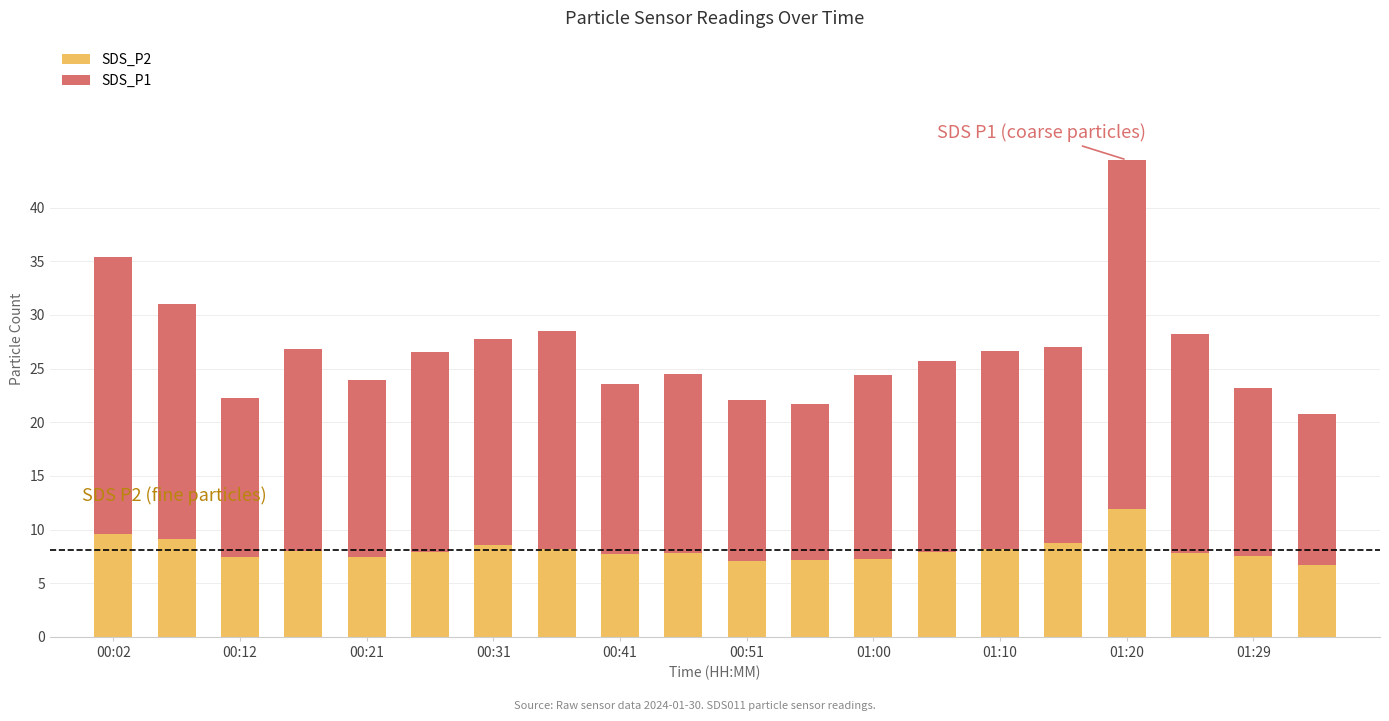

What is the average value of the SDS_P2 series?

8.1